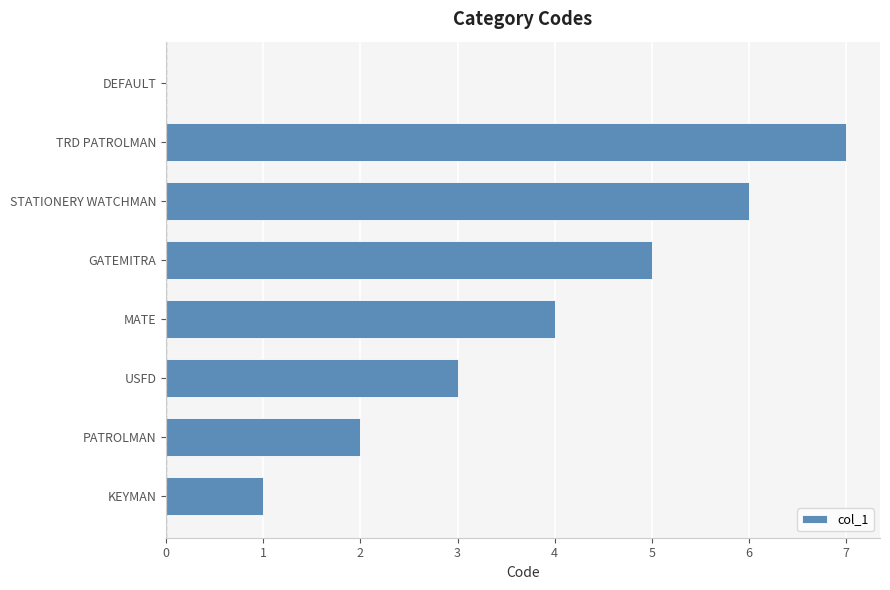

Reading top to bottom, what are all the values shown in this chart?

DEFAULT=0	TRD PATROLMAN=7	STATIONERY WATCHMAN=6	GATEMITRA=5	MATE=4	USFD=3	PATROLMAN=2	KEYMAN=1